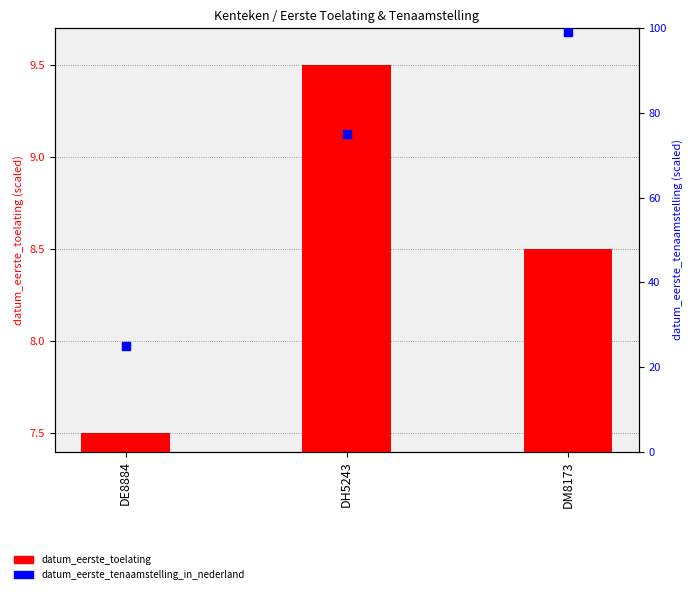

Is the value of datum_eerste_toelating at DH5243 greater than the value of datum_eerste_tenaamstelling_in_nederland at DE8884?

No